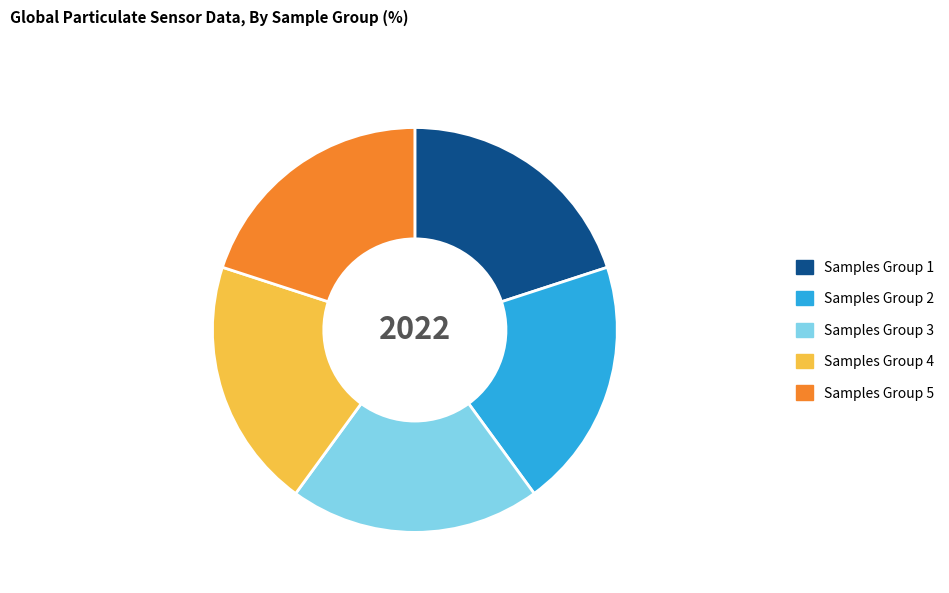

True or false: Samples Group 1 accounts for 32% of the total.

False